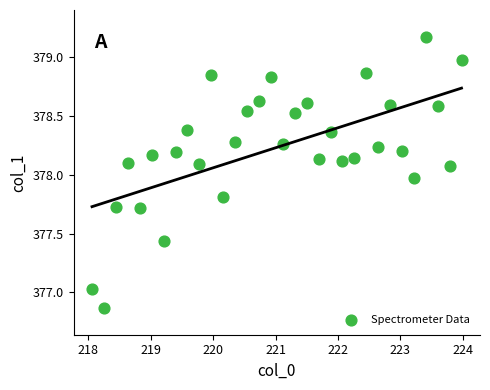

What is the range of X values (max minus min)?

5.9